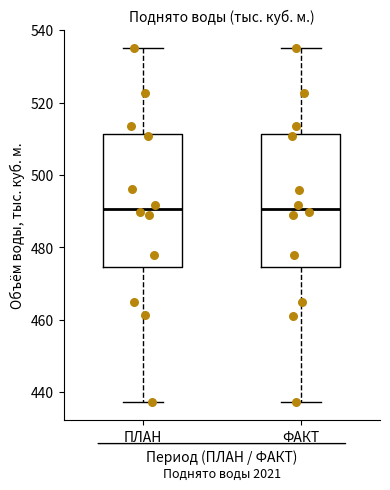

Reading left to right, transcribe this box plot: for each box, give where its median line is, the range the box spans, and where its two whiskers end, as read against the y-axis. The values are not printed on the chart, so give them approximately, as read against the axis.

ПЛАН: median 490, box 474 to 512, whiskers 438 to 536
ФАКТ: median 490, box 474 to 512, whiskers 438 to 536